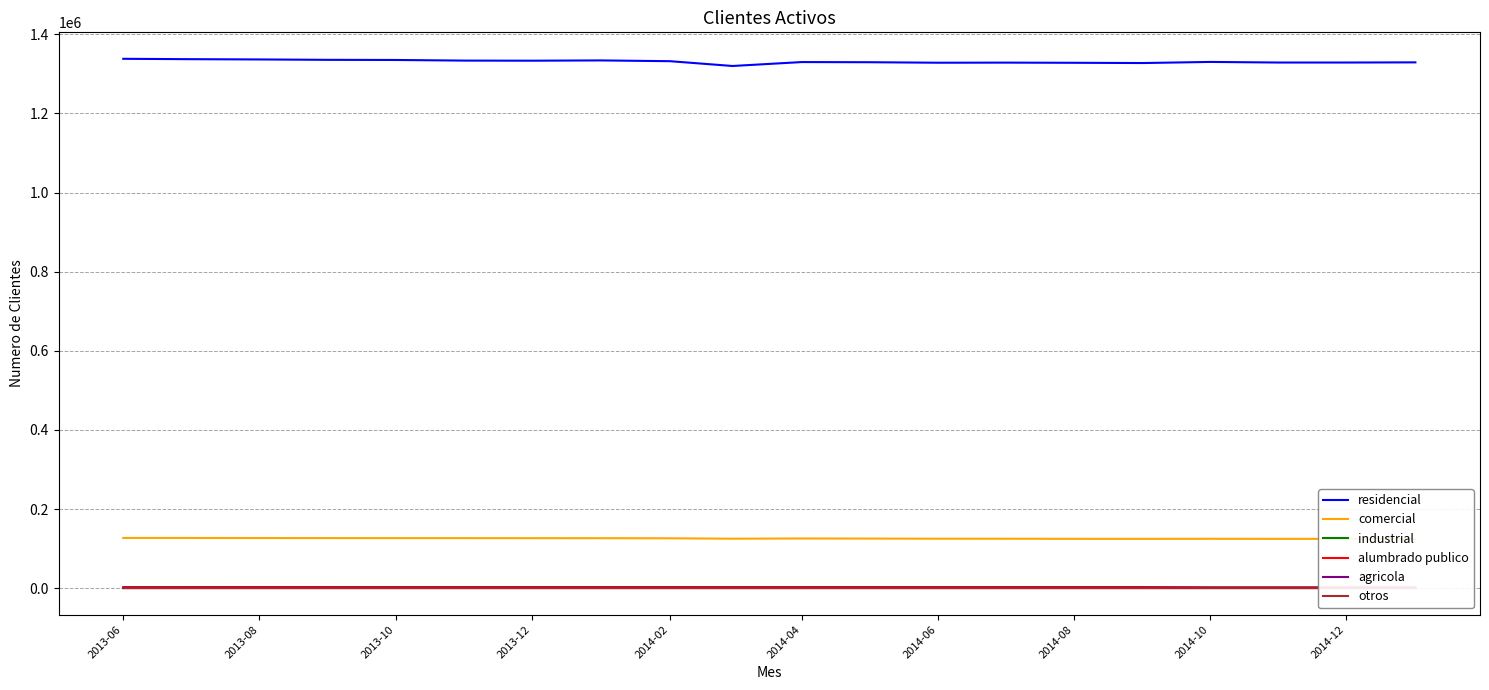

At which category is the sum across all series the highest?

2013-06